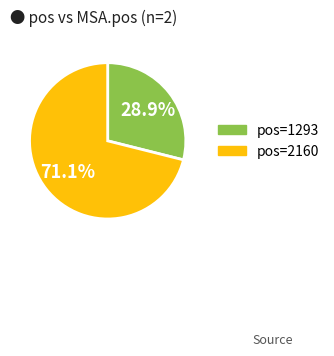

Does any single category account for the majority?

Yes